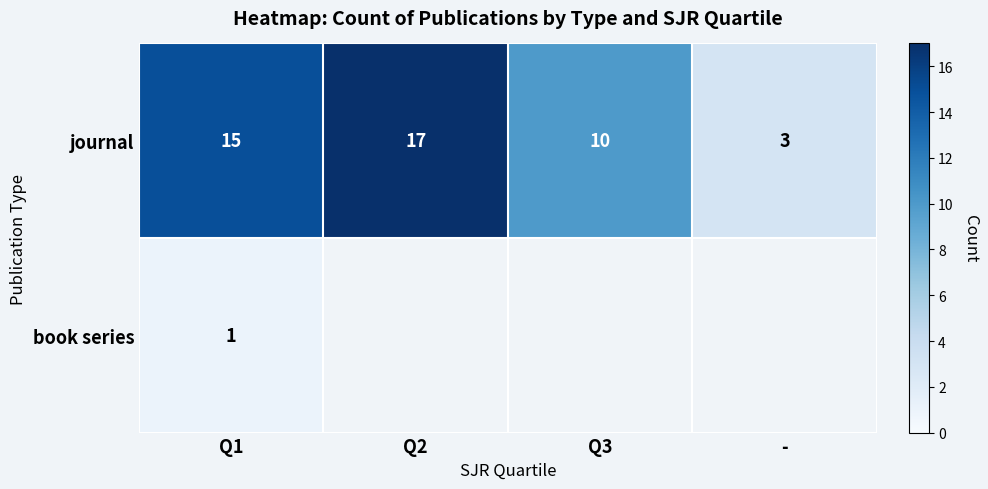

Where is journal nearest to the value 10?

Q3